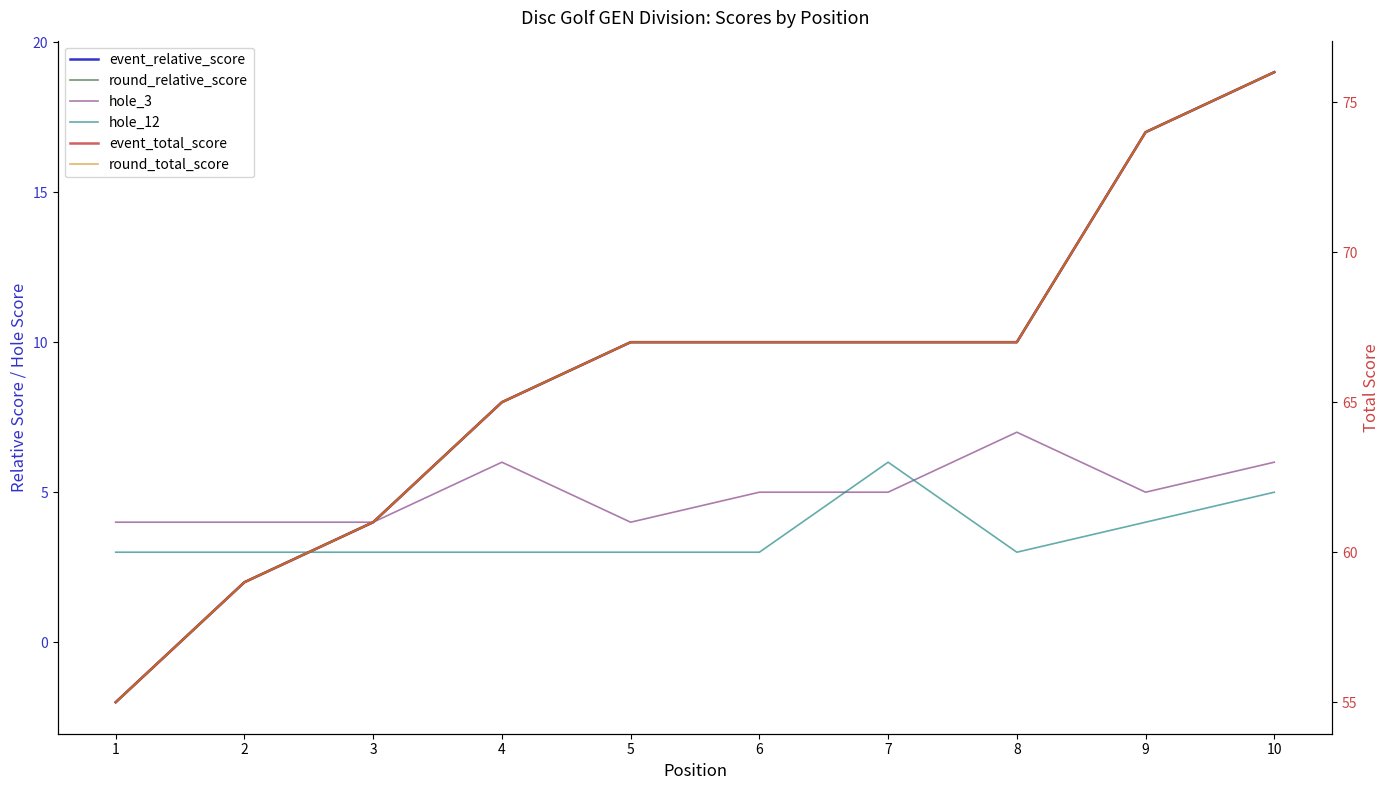

Does the chart have visible grid lines?

No